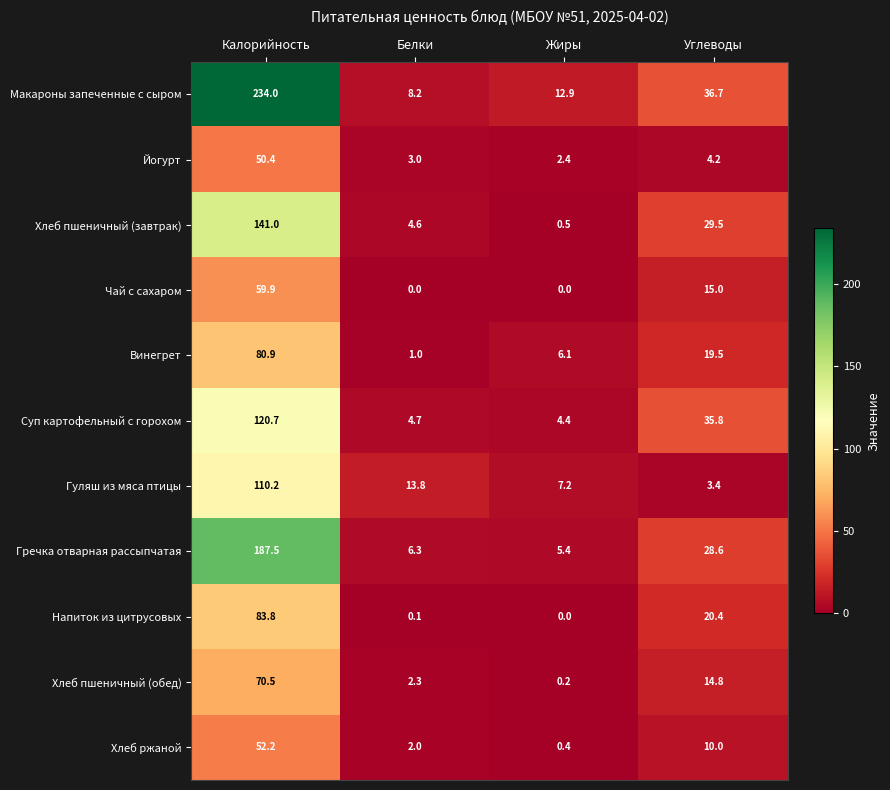

At Углеводы, list the series in order from largest to smallest.

Макароны запеченные с сыром, Суп картофельный с горохом, Хлеб пшеничный (завтрак), Гречка отварная рассыпчатая, Напиток из цитрусовых, Винегрет, Чай с сахаром, Хлеб пшеничный (обед), Хлеб ржаной, Йогурт, Гуляш из мяса птицы